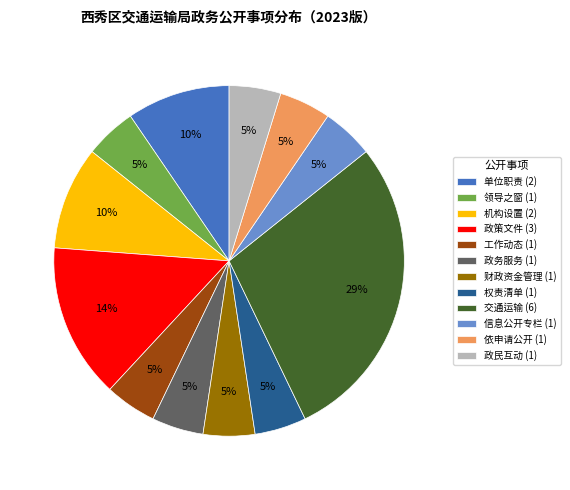

Do 机构设置 (2) and 财政资金管理 (1) together represent more than half of the pie?

No